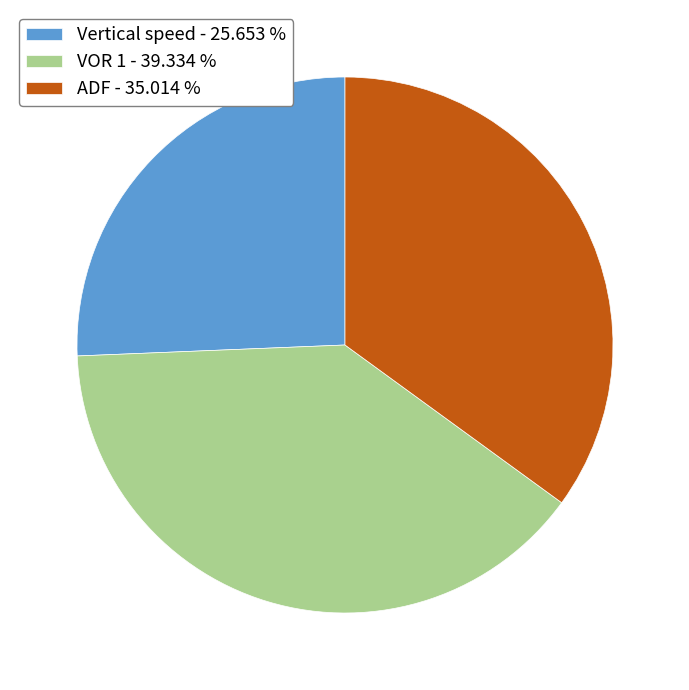

Which has a higher value, VOR 1 or ADF?

VOR 1